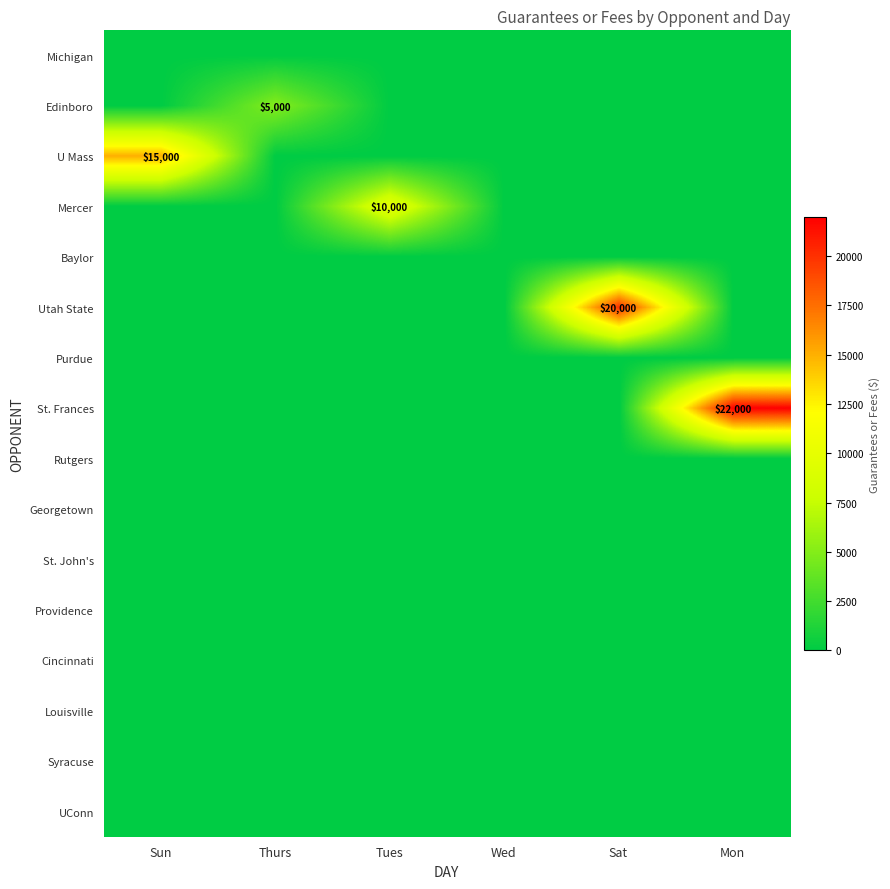

Which category has the lowest value in the U Mass series?

Thurs